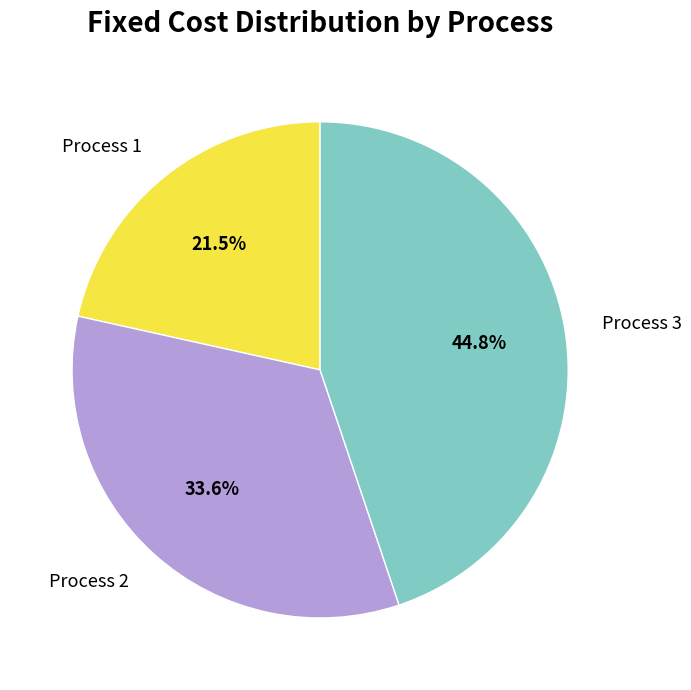

Is the sum of Process 3 and Process 1 greater than half?

Yes